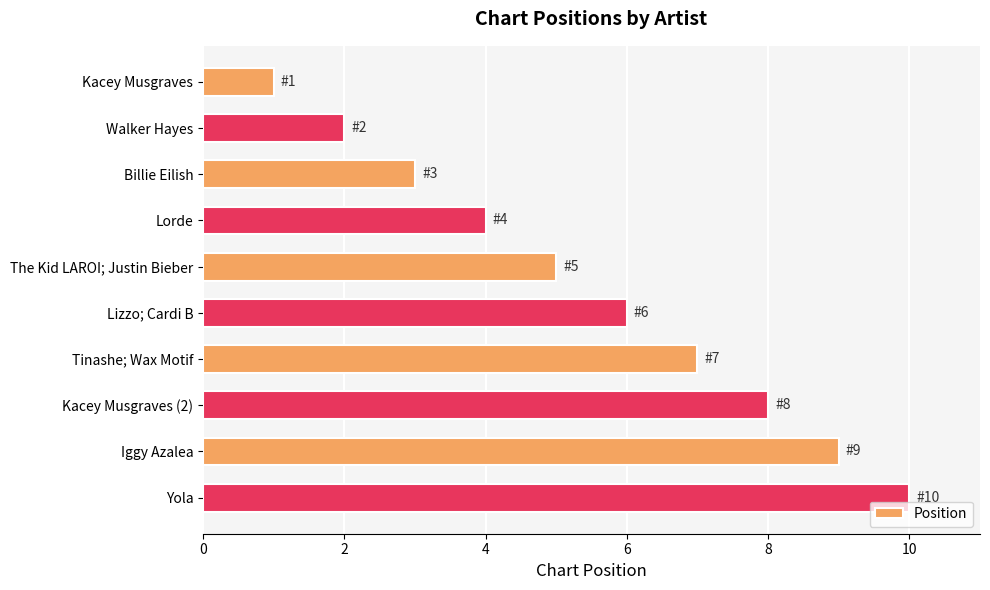

The chart shows a value of 6 at Lizzo; Cardi B. True or false?

True